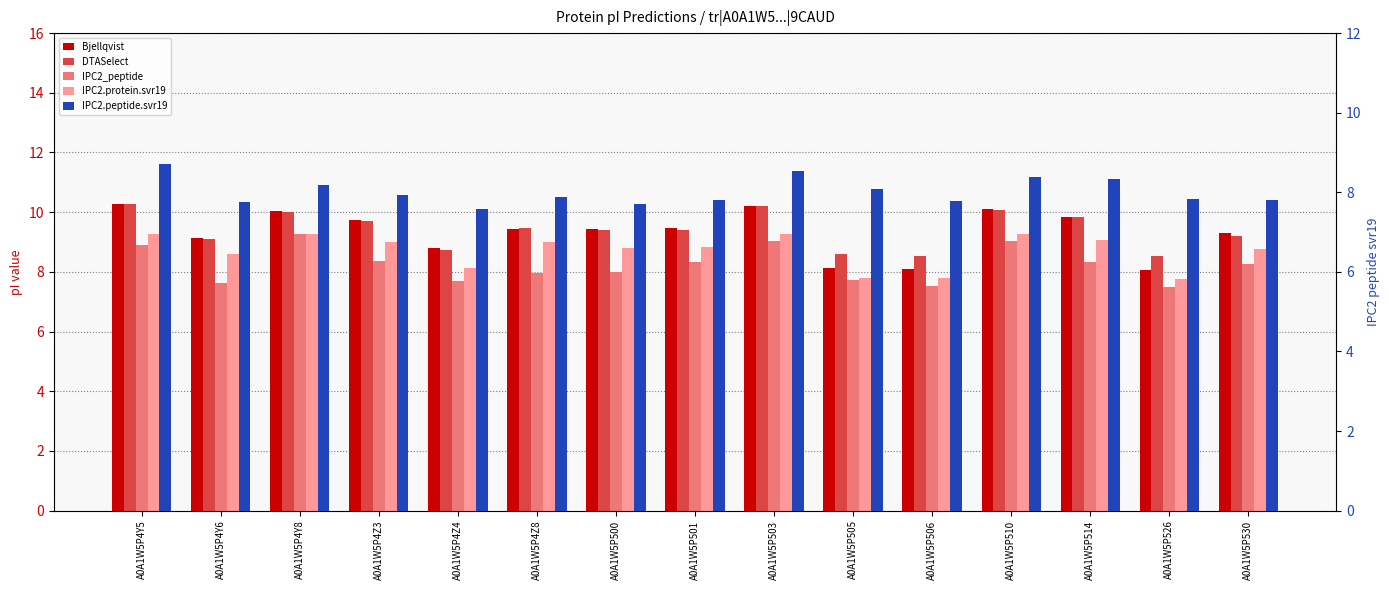

The value of Bjellqvist at A0A1W5P4Y8 is 4.5. True or false?

False